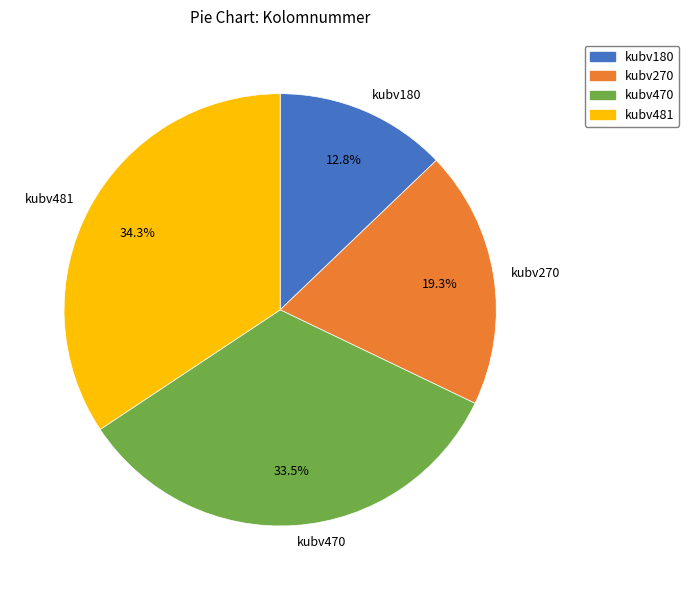

Which slice is the largest?

kubv481